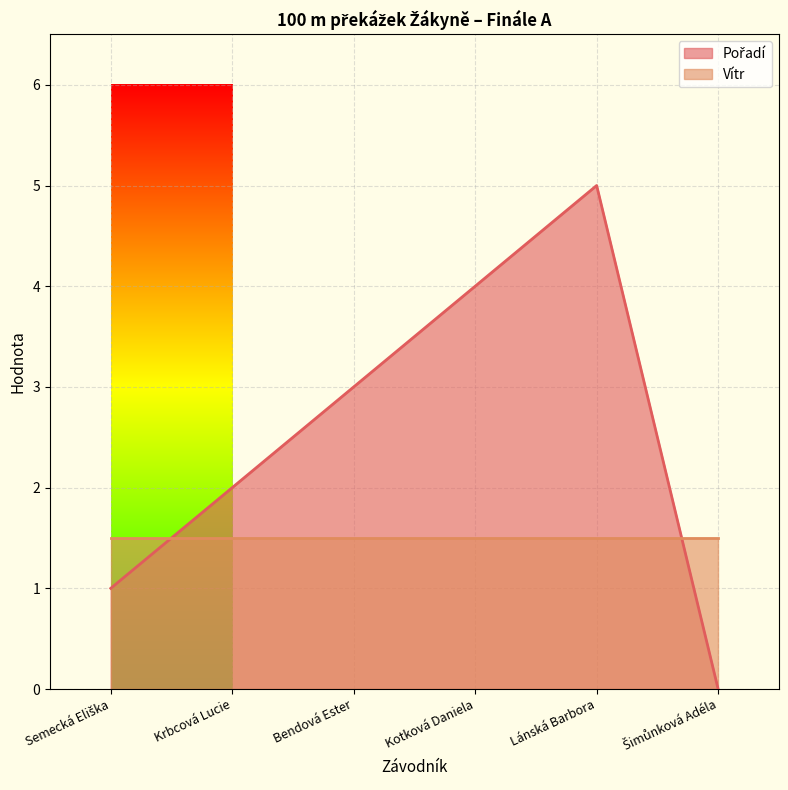

The value at Semecká Eliška is 0. True or false?

False